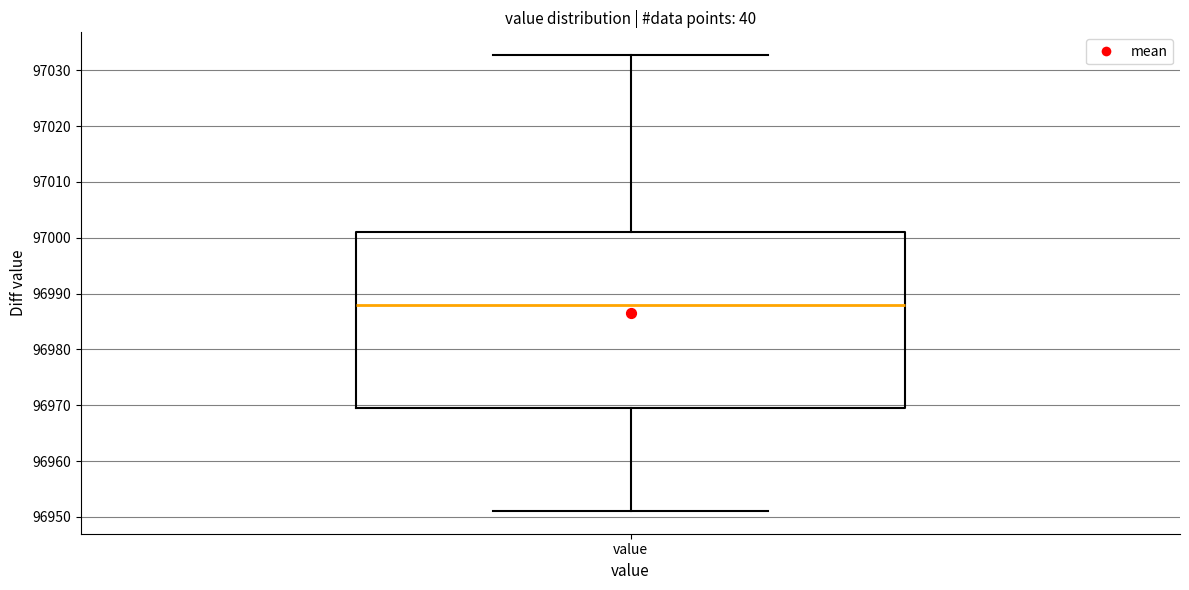

Where does the upper whisker of the box for value end on the y-axis? The values are not printed on the chart, so give them approximately, as read against the axis.

97033